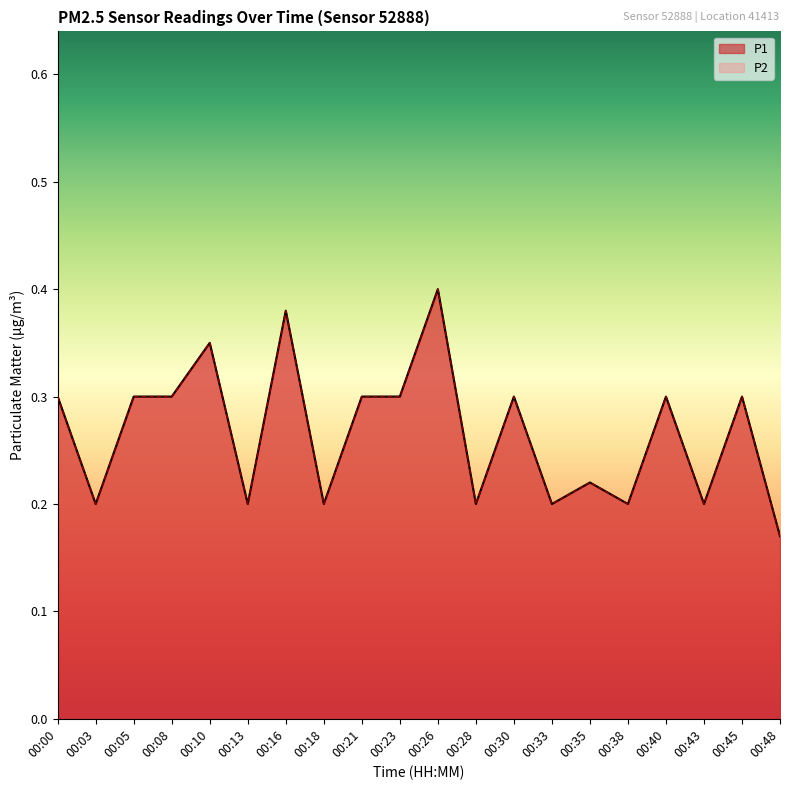

Read the P1 value at 00:30.

0.3